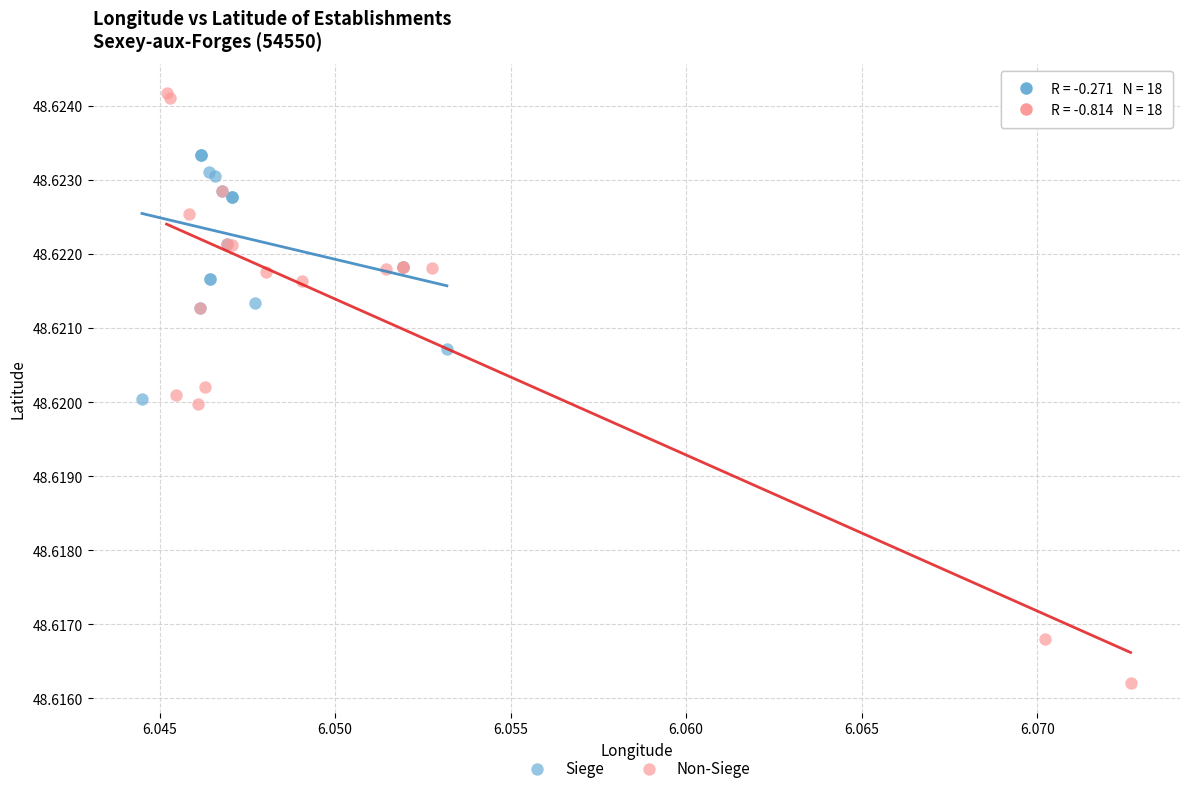

Which series contains the lowest Y value?

Non-Siege